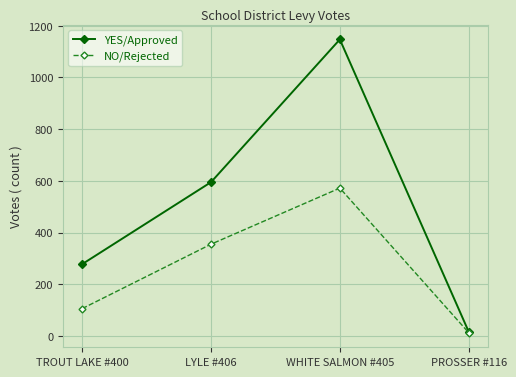

How many data points in YES/Approved are less than 595?

2